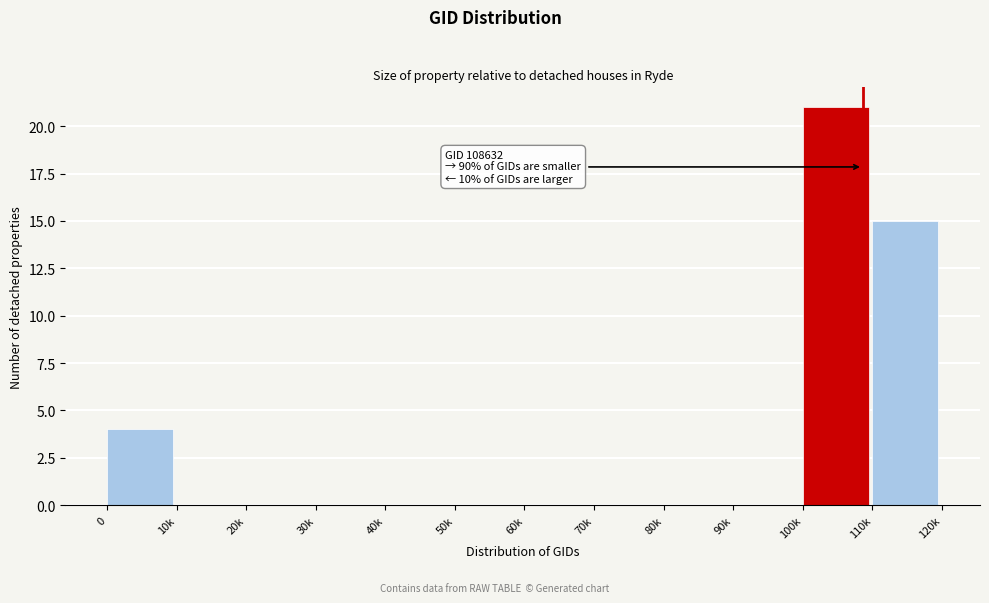

Reading right to left, what are all the values shown in this chart?

110k=15	100k=21	90k=0	80k=0	70k=0	60k=0	50k=0	40k=0	30k=0	20k=0	10k=0	0=4